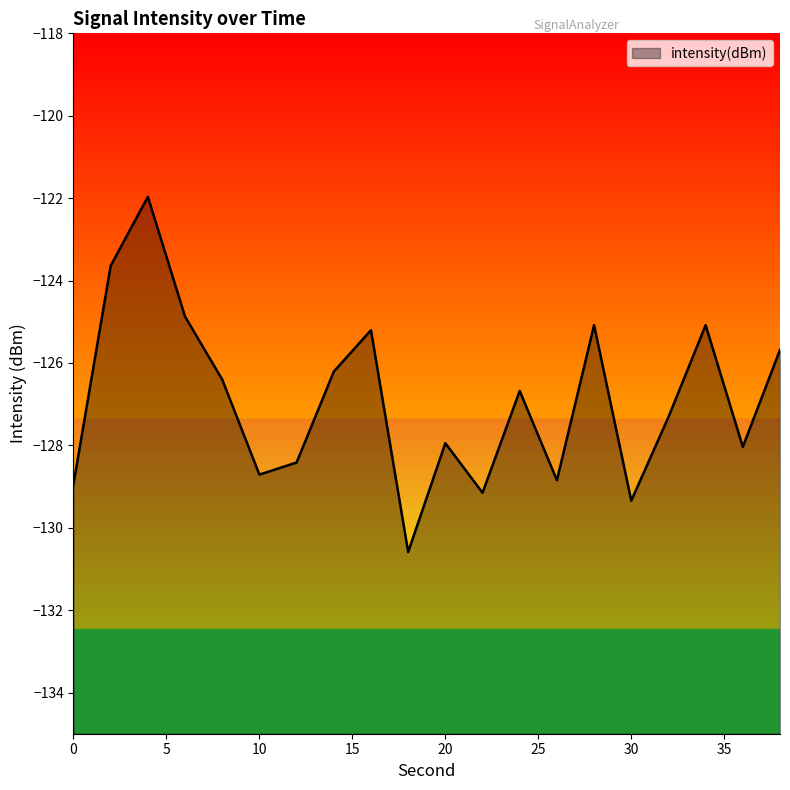

How many data points are less than -126?

13